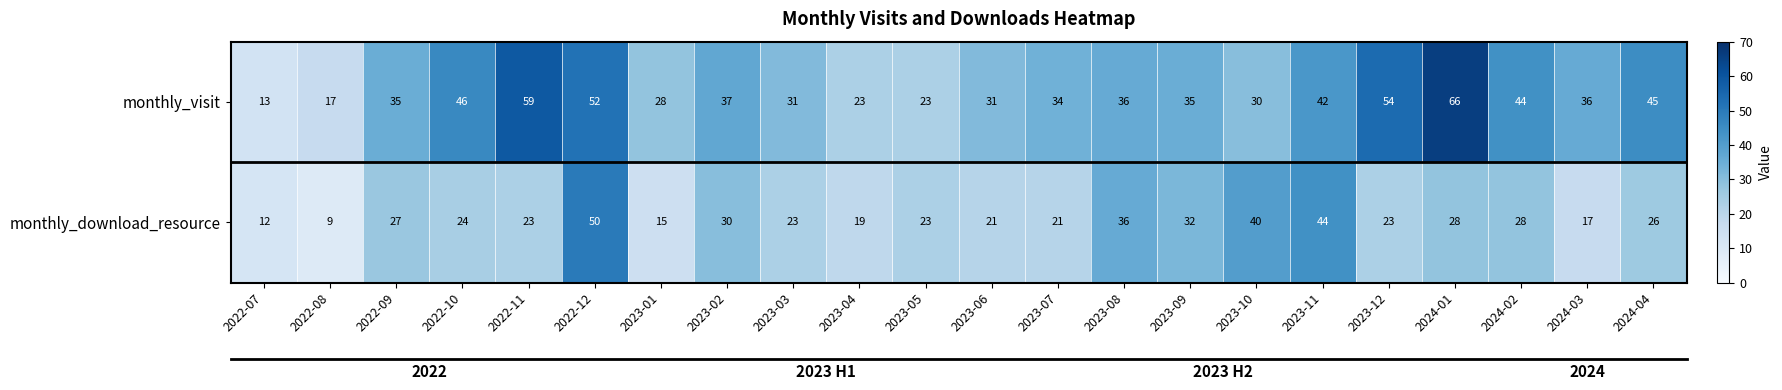

List the labels in order of monthly_download_resource value, largest first.

2022-12, 2023-11, 2023-10, 2023-08, 2023-09, 2023-02, 2024-01, 2024-02, 2022-09, 2024-04, 2022-10, 2022-11, 2023-03, 2023-05, 2023-12, 2023-06, 2023-07, 2023-04, 2024-03, 2023-01, 2022-07, 2022-08